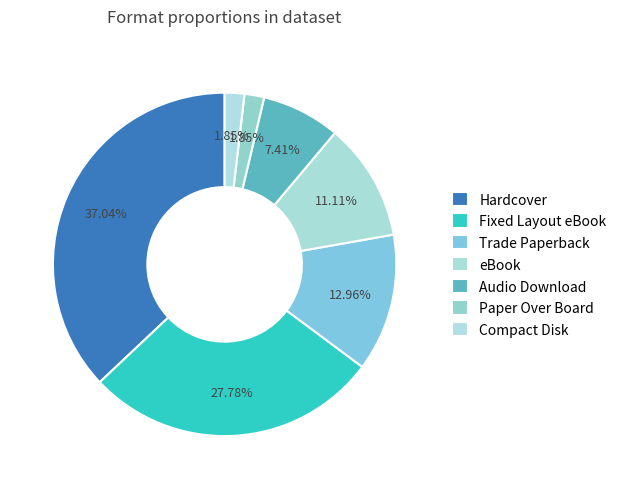

Is it true that Paper Over Board is 2% of the pie?

True